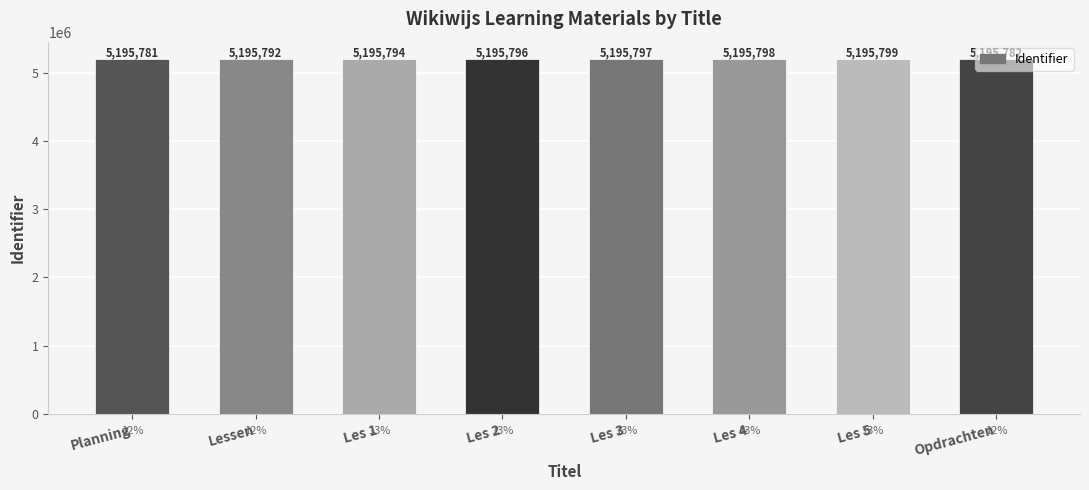

The value at Les 5 is 3286944. True or false?

False